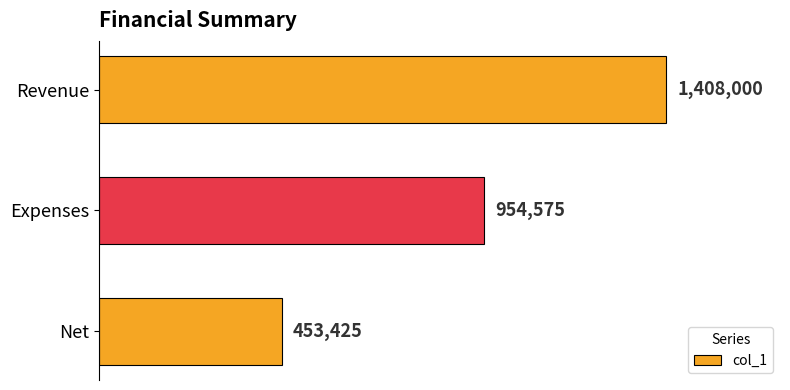

Rank the categories by value from lowest to highest.

Net, Expenses, Revenue